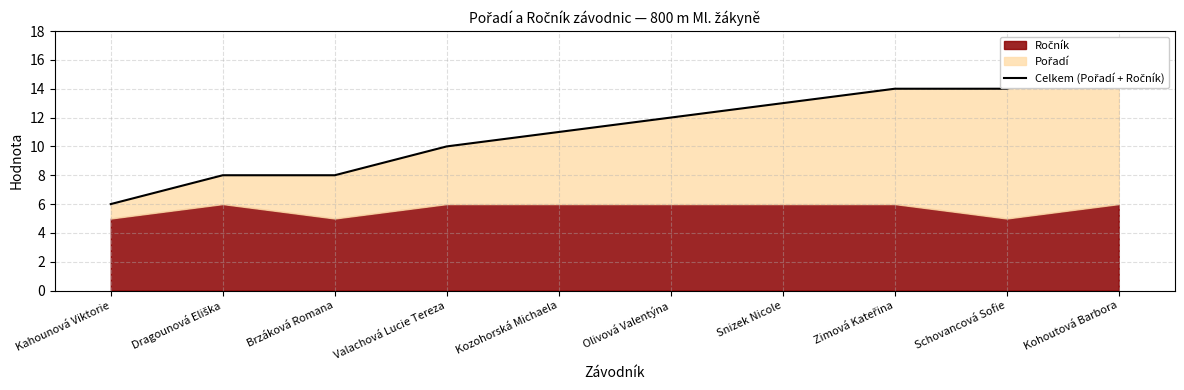

How many lines are shown in the chart?

1